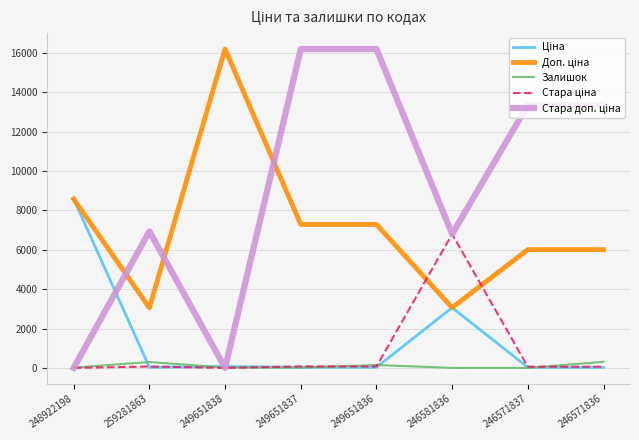

Is it true that Залишок equals 308.0 at 246571836?

True